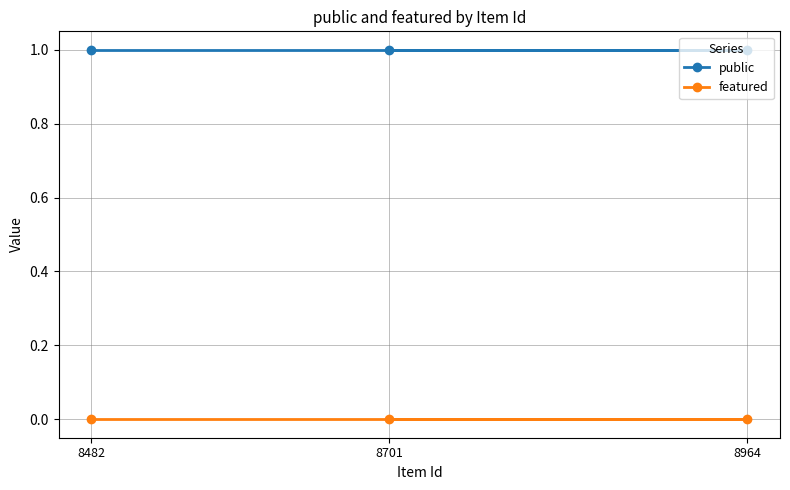

The public series shows 2 at 8964. True or false?

False